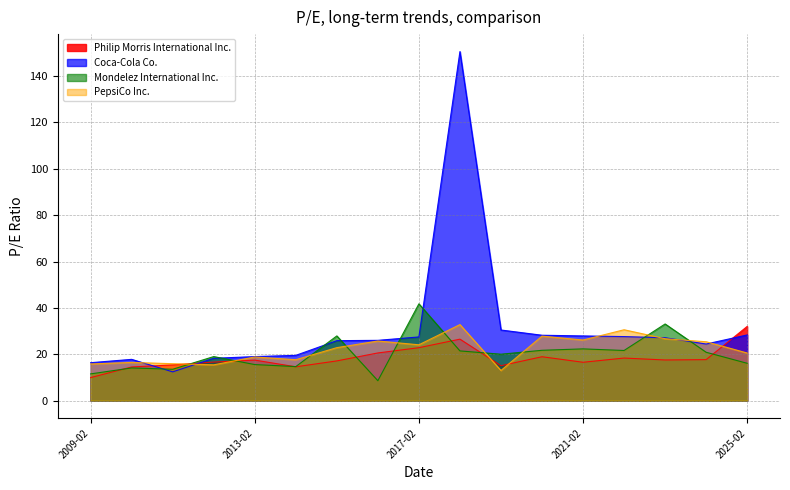

At 2012-02-24, list the series in order from largest to smallest.

Mondelez International Inc., Coca-Cola Co., Philip Morris International Inc., PepsiCo Inc.